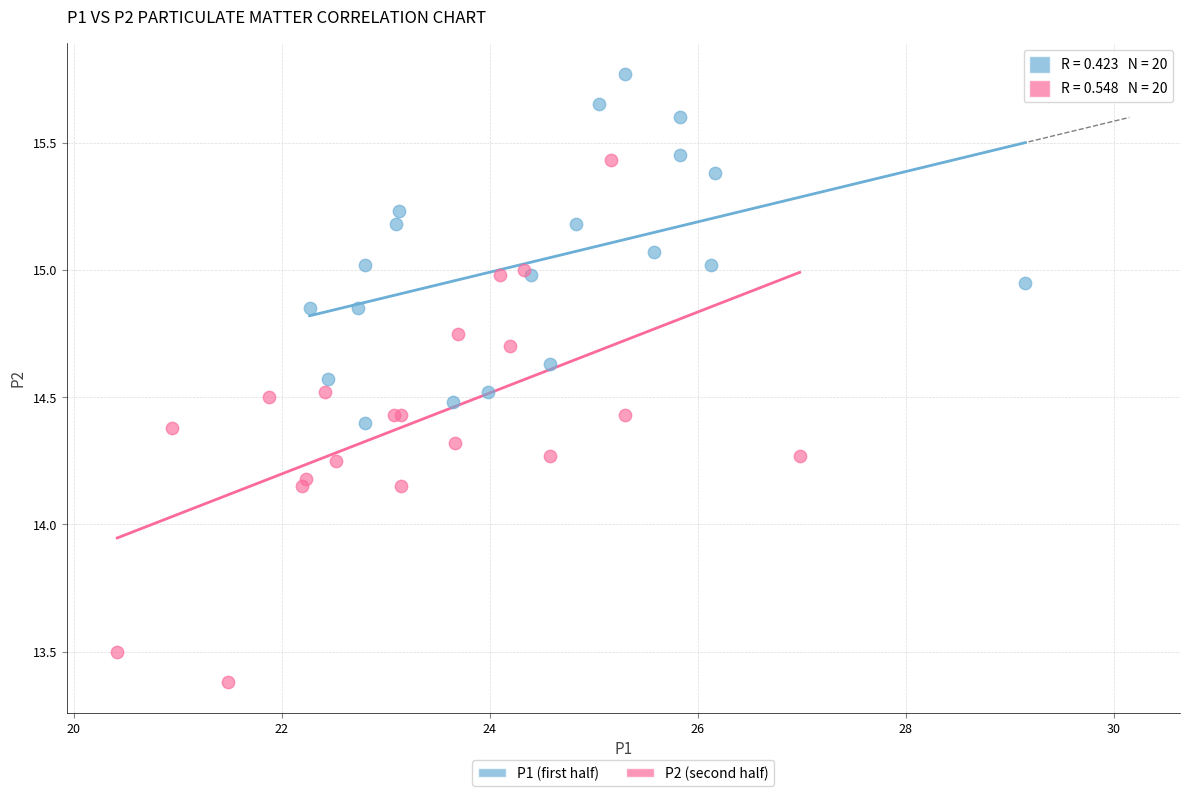

What are all the series names shown in the legend?

P1 (first half), P2 (second half)